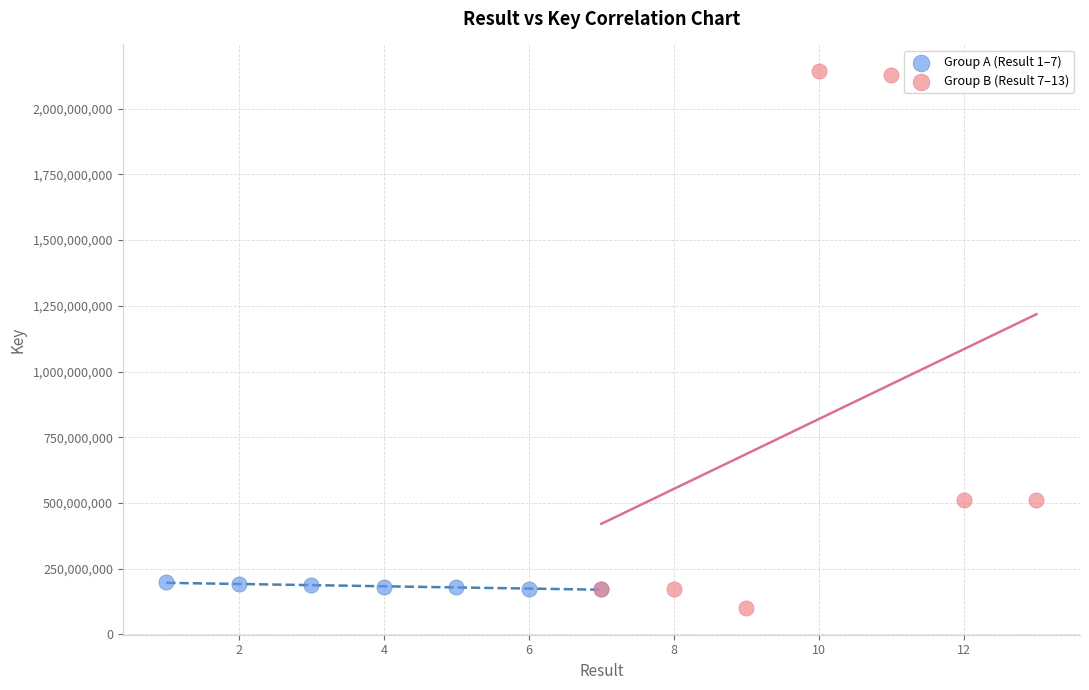

Which series contains the lowest Y value?

Group B (Result 7–13)